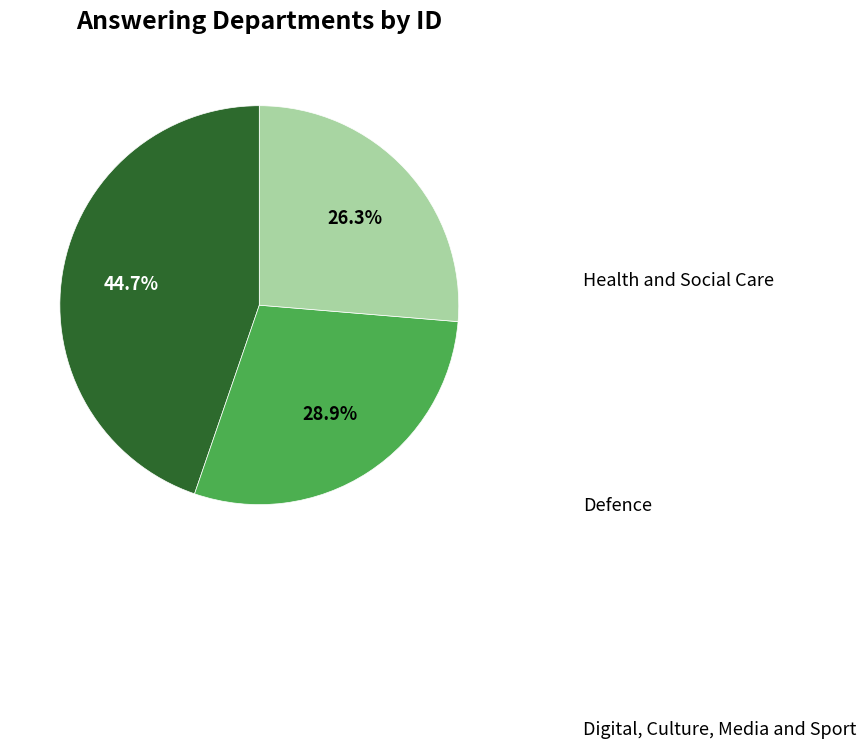

Is there any slice that represents more than half of the pie?

No